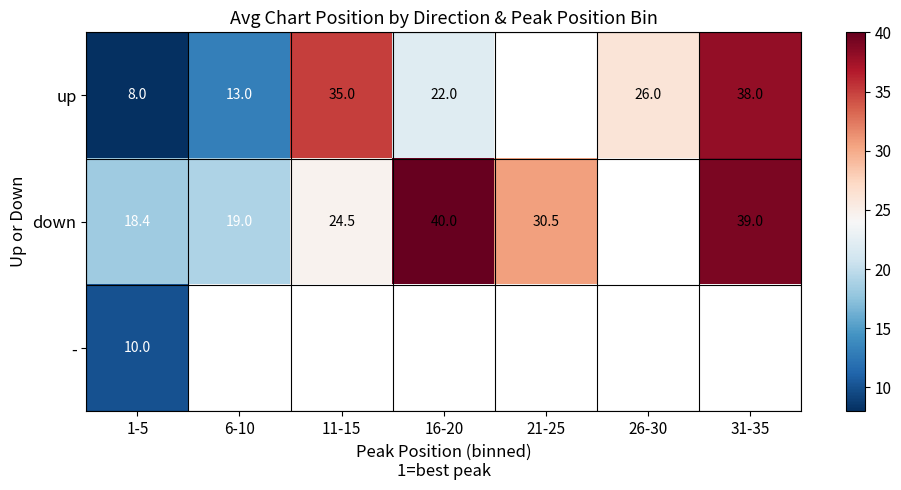

What is the sum of the up values at 26-30 and 1-5?

34.0